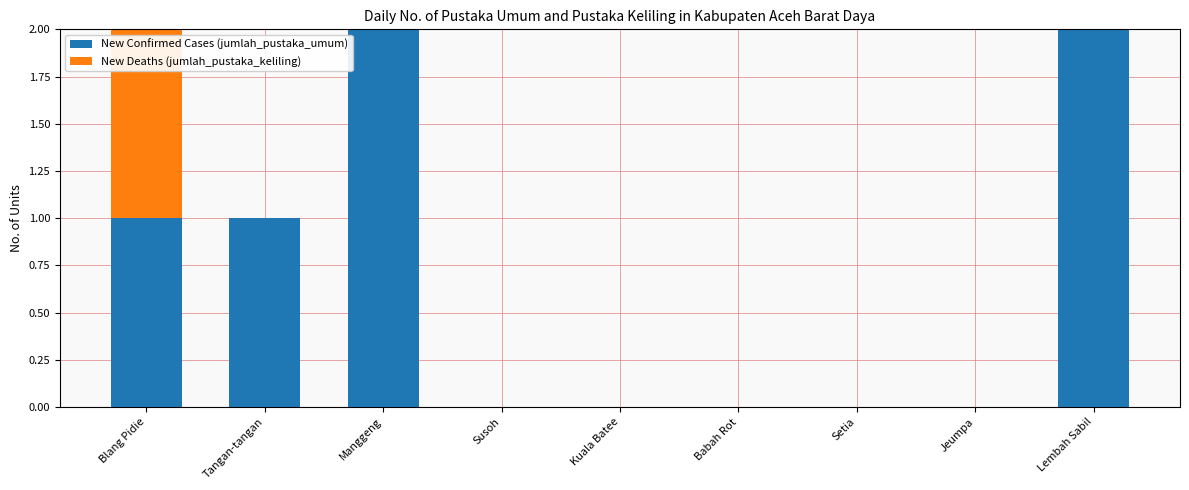

Is it true that New Confirmed Cases (jumlah_pustaka_umum) equals 0 at Kuala Batee?

True